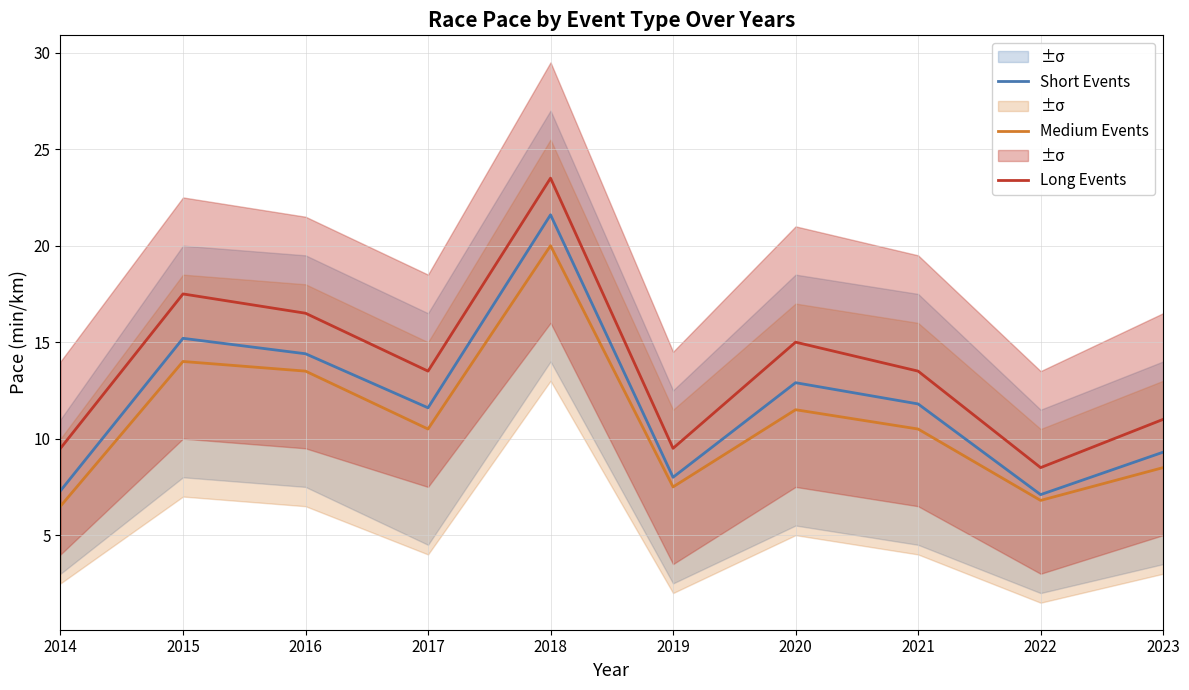

How many data points in Short Events are less than 11?

4